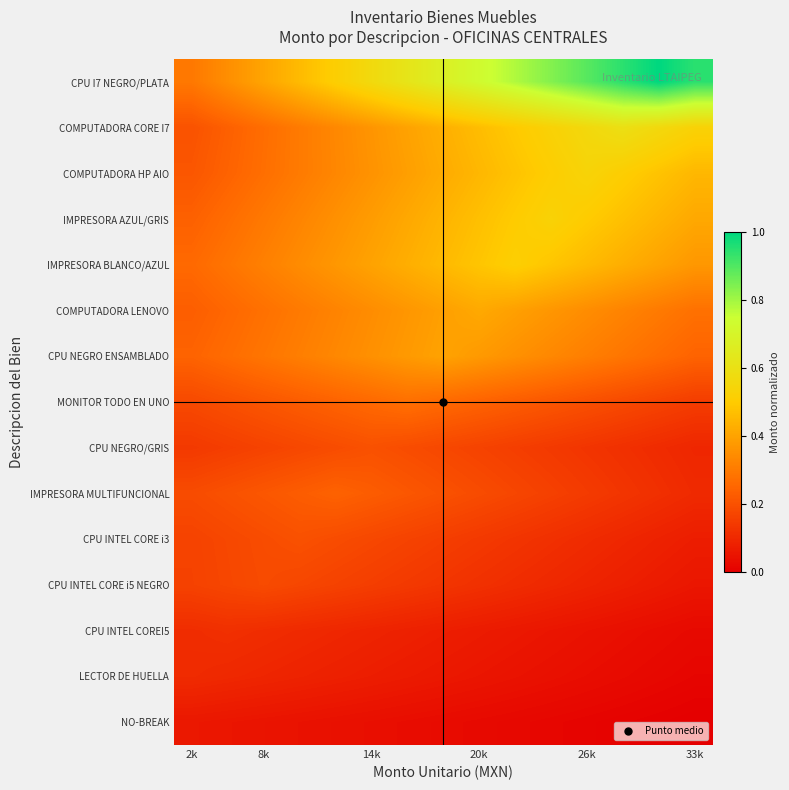

Which series has the largest total across all categories?

CPU I7 NEGRO/PLATA